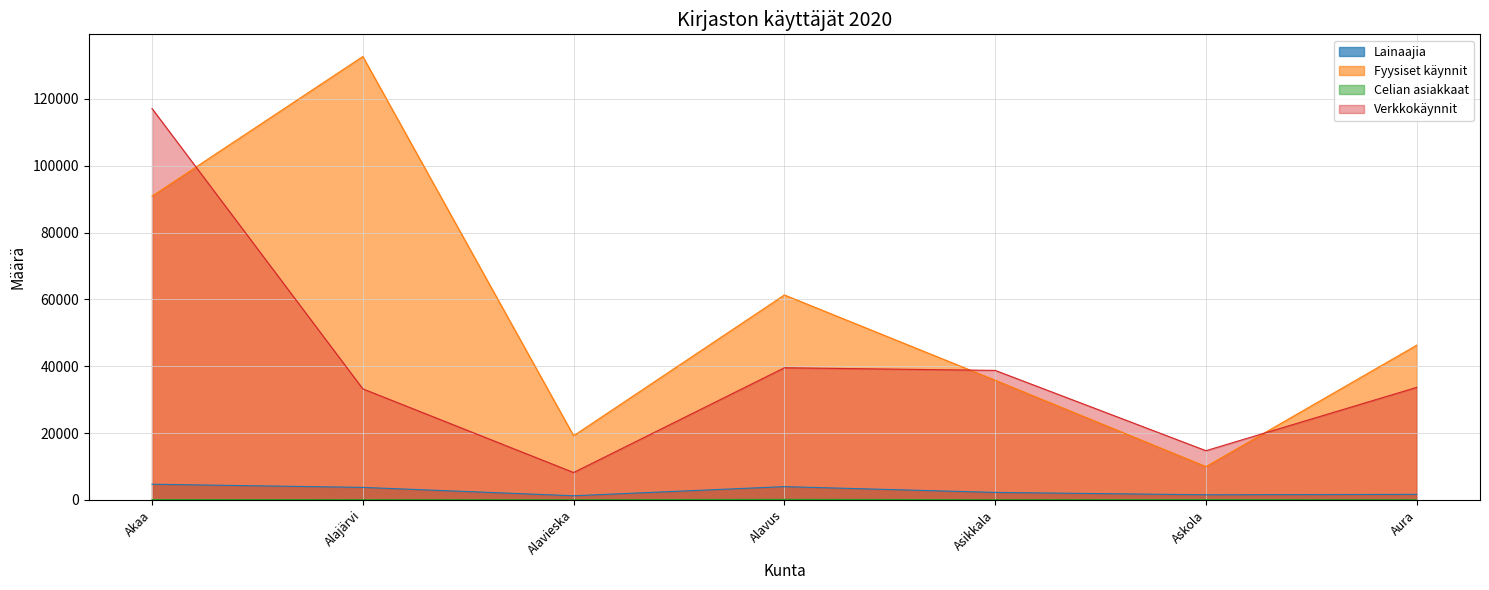

Is it true that Celian asiakkaat equals 30 at Akaa?

False